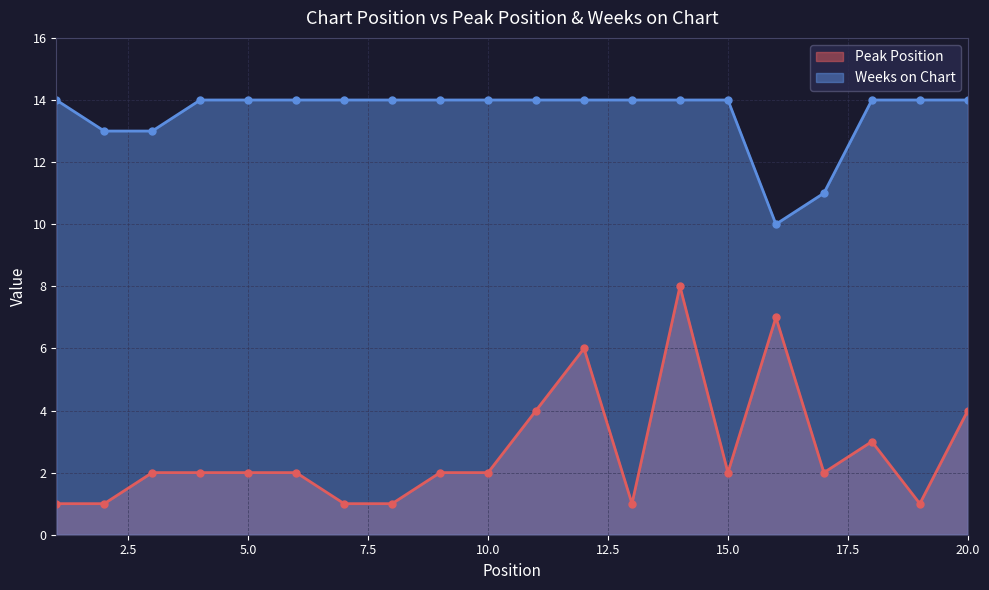

Reading right to left, list all the values displayed in this chart.

Peak Position: 4	1	3	2	7	2	8	1	6	4	2	2	1	1	2	2	2	2	1	1
Weeks on Chart: 14	14	14	11	10	14	14	14	14	14	14	14	14	14	14	14	14	13	13	14